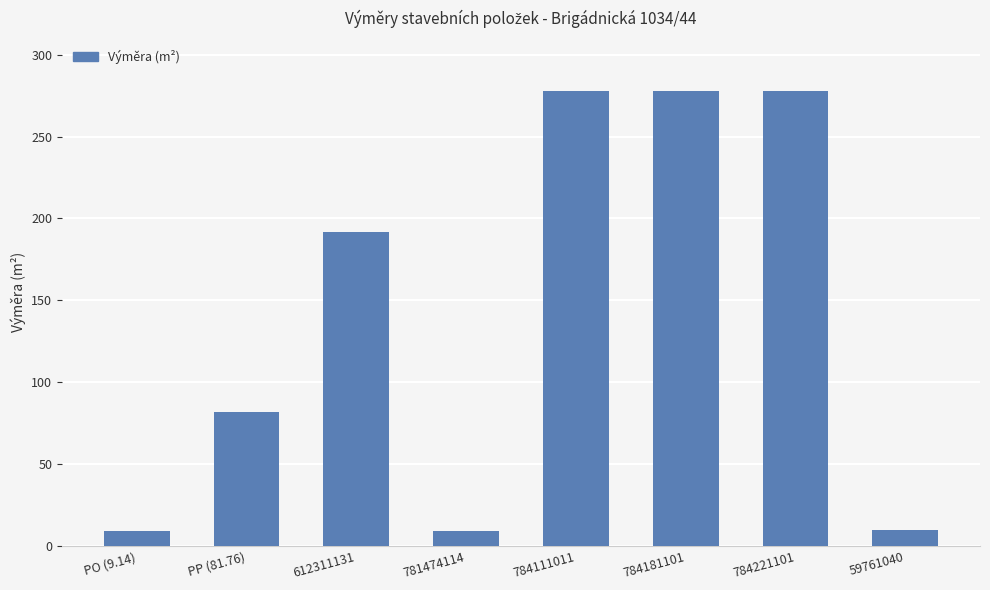

What is the change in value from 612311131 to 784181101?

+86.0